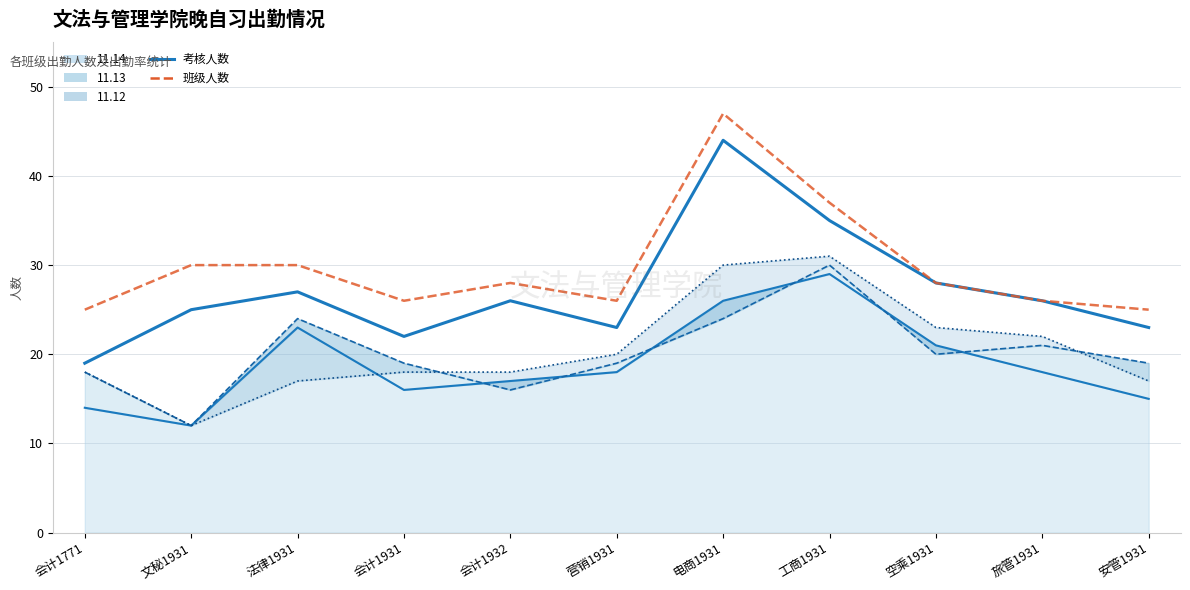

Which has a higher value, 电商1931 or 工商1931?

电商1931